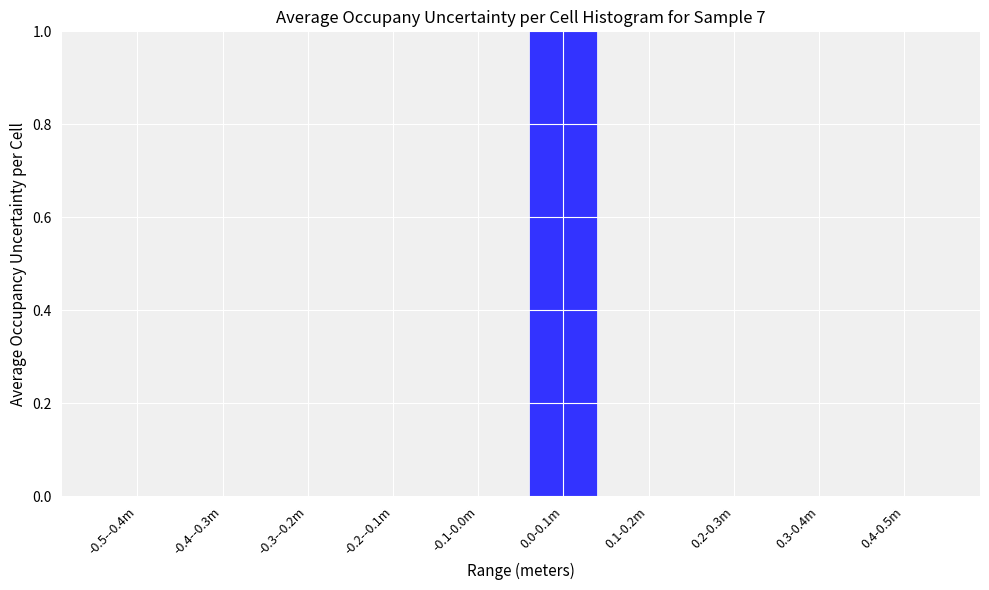

Reading left to right, what are all the values shown in this chart?

-0.5--0.4m=0	-0.4--0.3m=0	-0.3--0.2m=0	-0.2--0.1m=0	-0.1-0.0m=0	0.0-0.1m=1	0.1-0.2m=0	0.2-0.3m=0	0.3-0.4m=0	0.4-0.5m=0